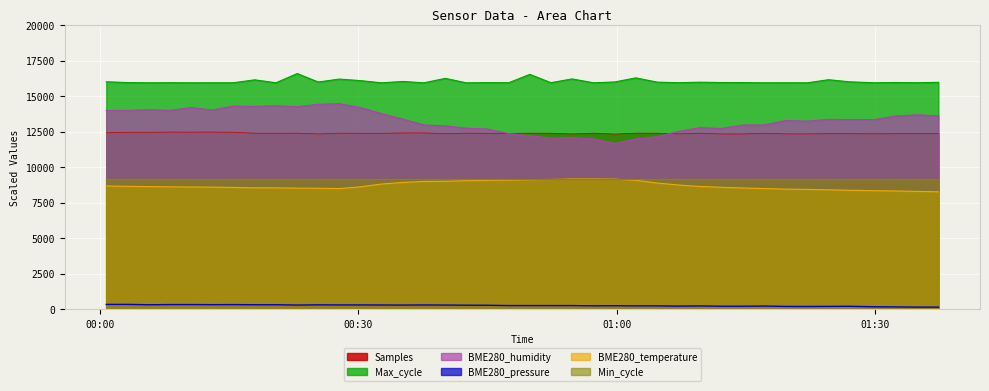

At which category is the sum across all series the highest?

2021/01/21 00:22:55